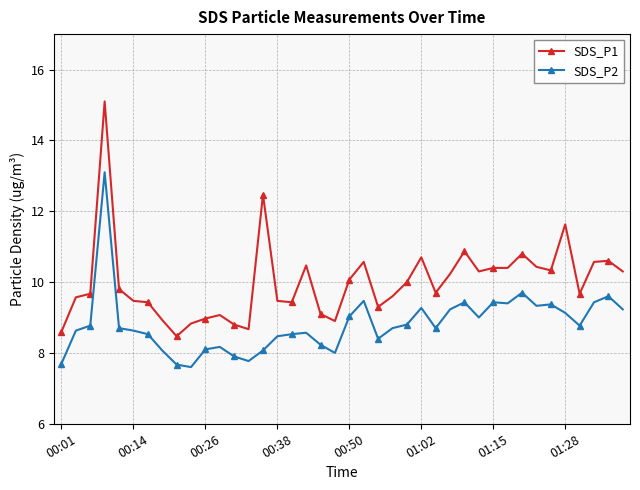

Which series has the widest spread of values?

SDS_P1